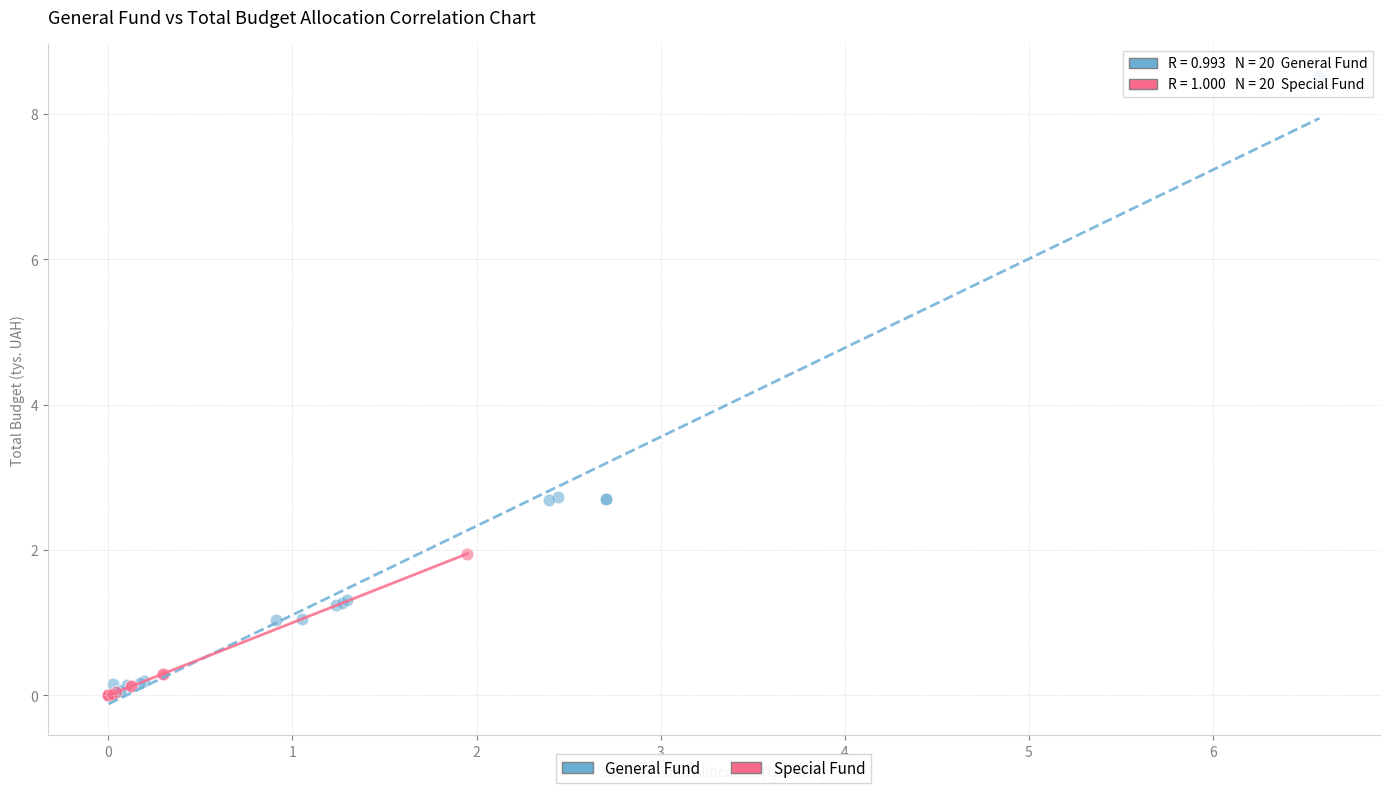

Which series has the widest spread of Y values?

General Fund